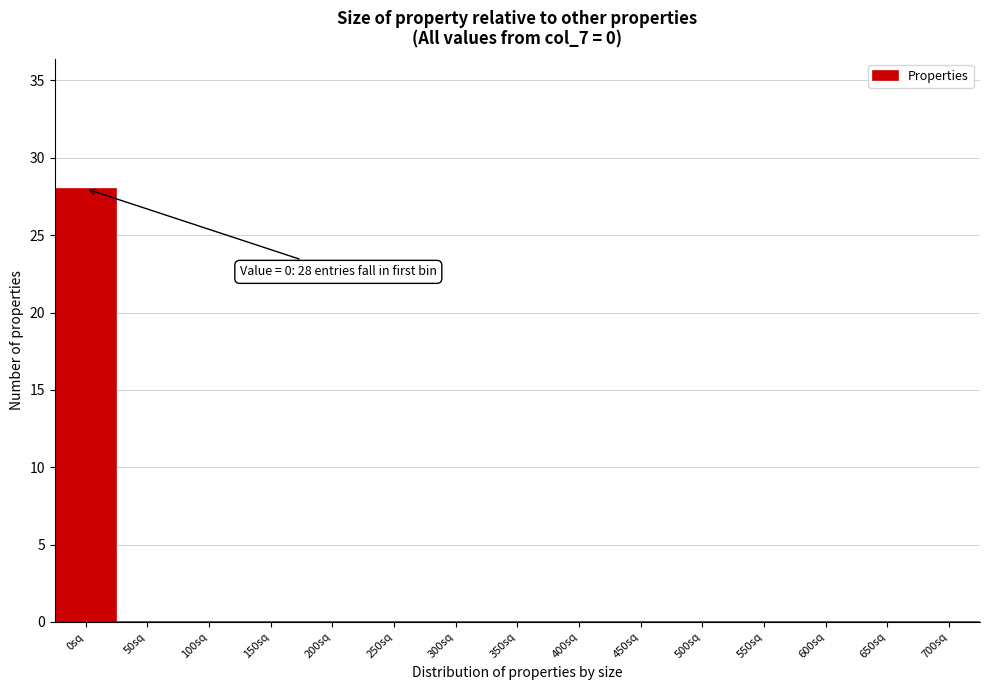

Reading left to right, list all the values displayed in this chart.

0sq=28	50sq=0	100sq=0	150sq=0	200sq=0	250sq=0	300sq=0	350sq=0	400sq=0	450sq=0	500sq=0	550sq=0	600sq=0	650sq=0	700sq=0